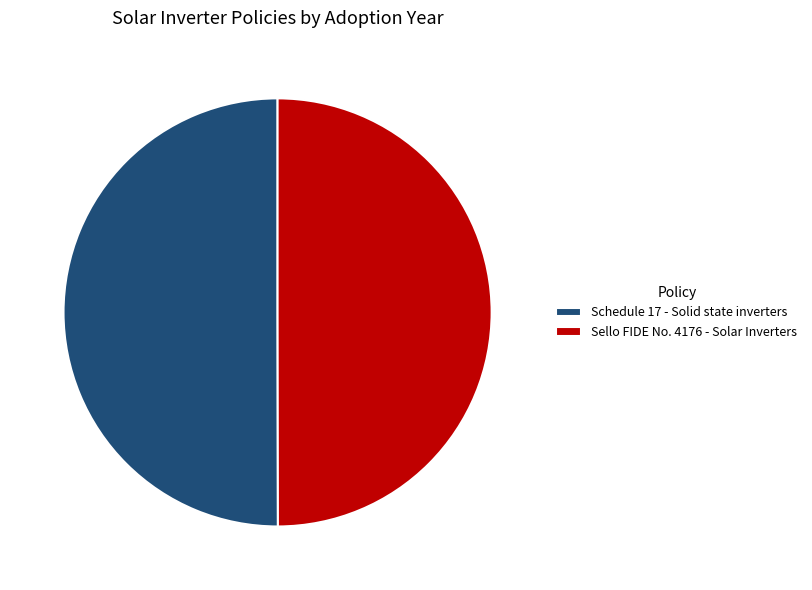

Is the sum of Schedule 17 - Solid state inverters and Sello FIDE No. 4176 - Solar Inverters greater than half?

Yes